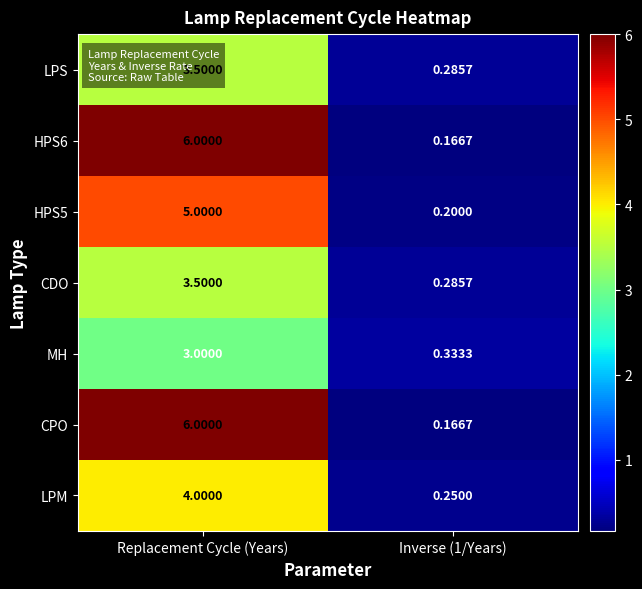

Is the value of HPS5 at Replacement Cycle (Years) greater than the value of LPS at Replacement Cycle (Years)?

Yes